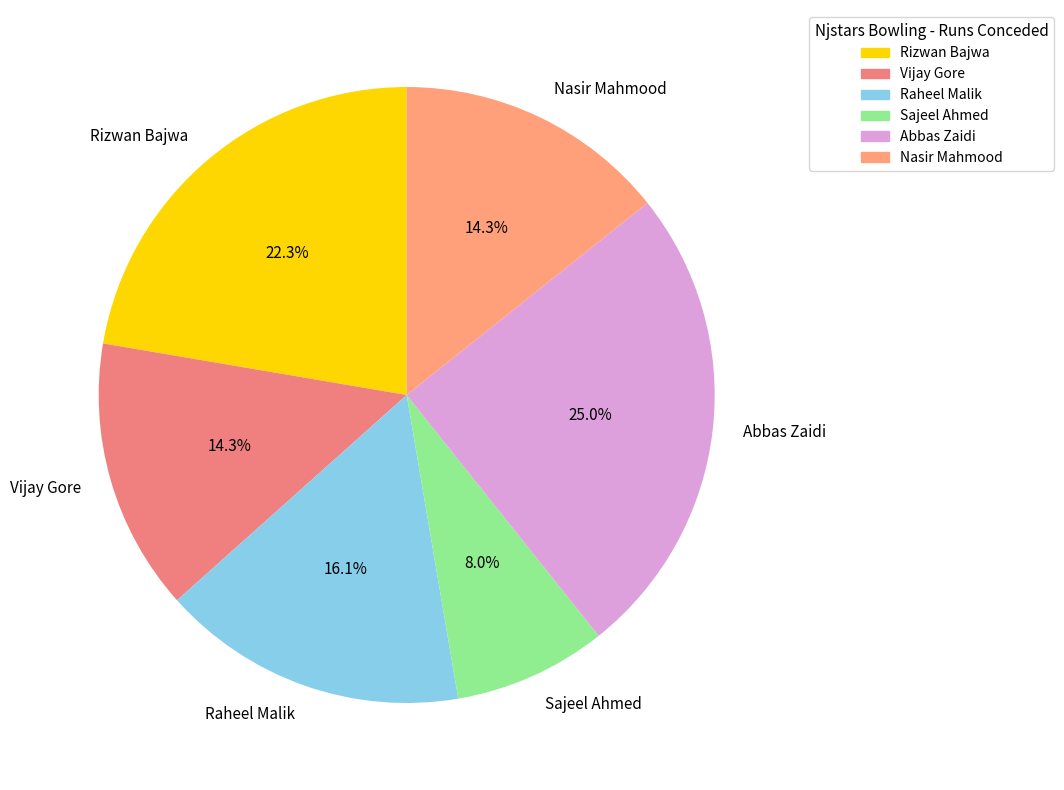

What portion of the pie excludes Rizwan Bajwa?

77.7%